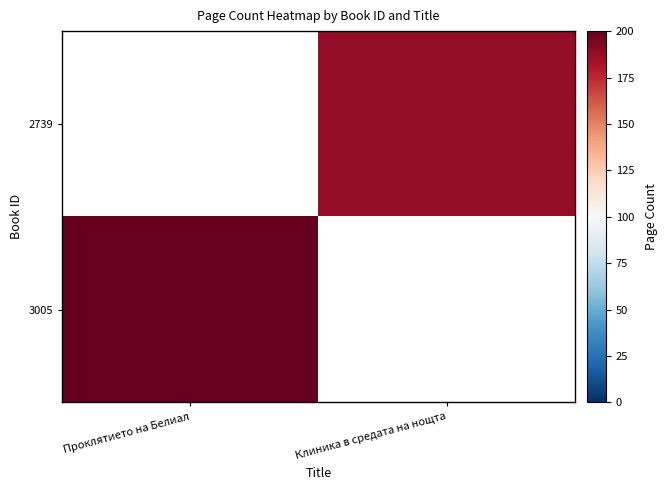

Rank the series by their average value, from lowest to highest.

3005, 2739